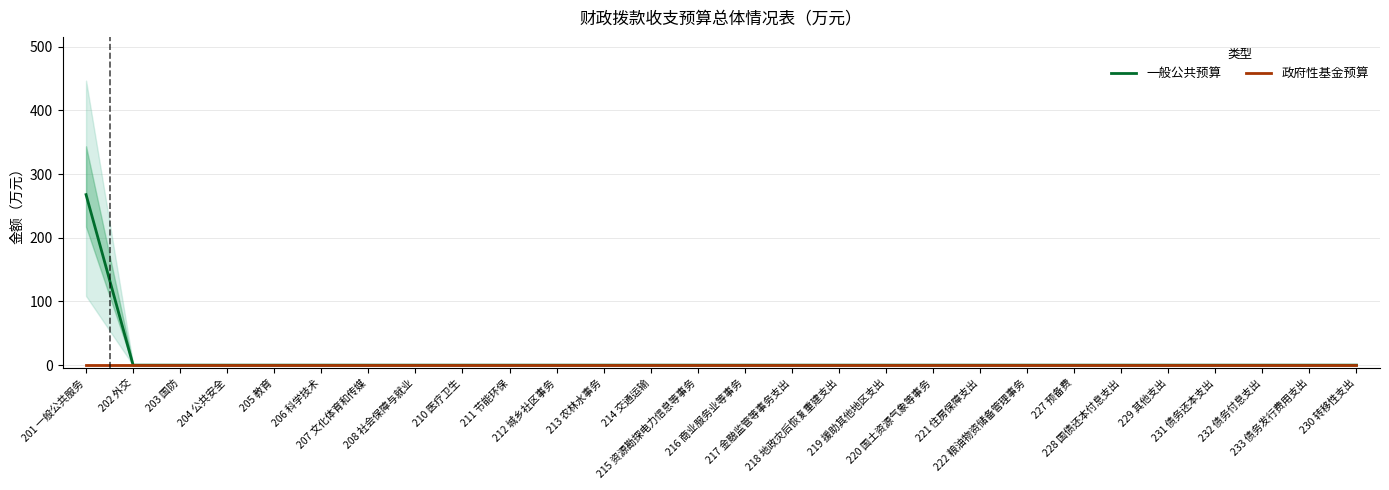

What is the greatest value displayed?

267.8